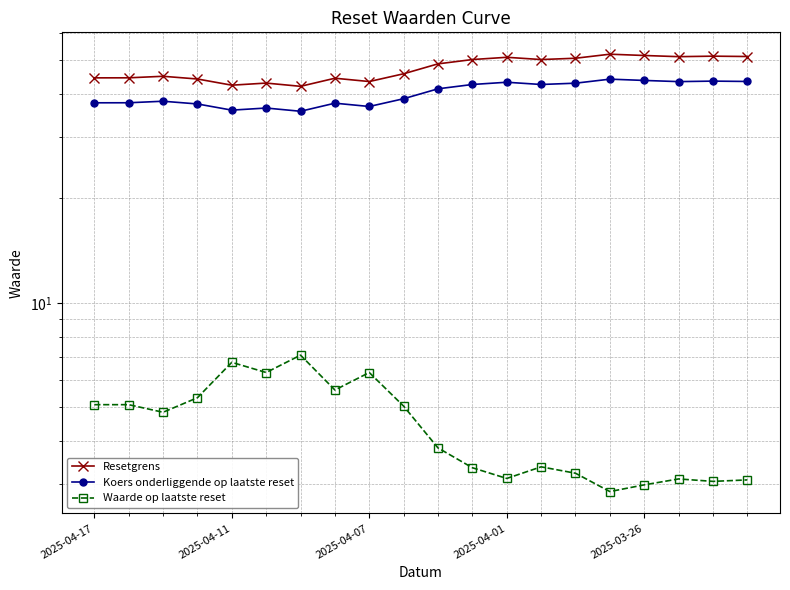

Is it true that Waarde op laatste reset equals 5.3 at 11?

False